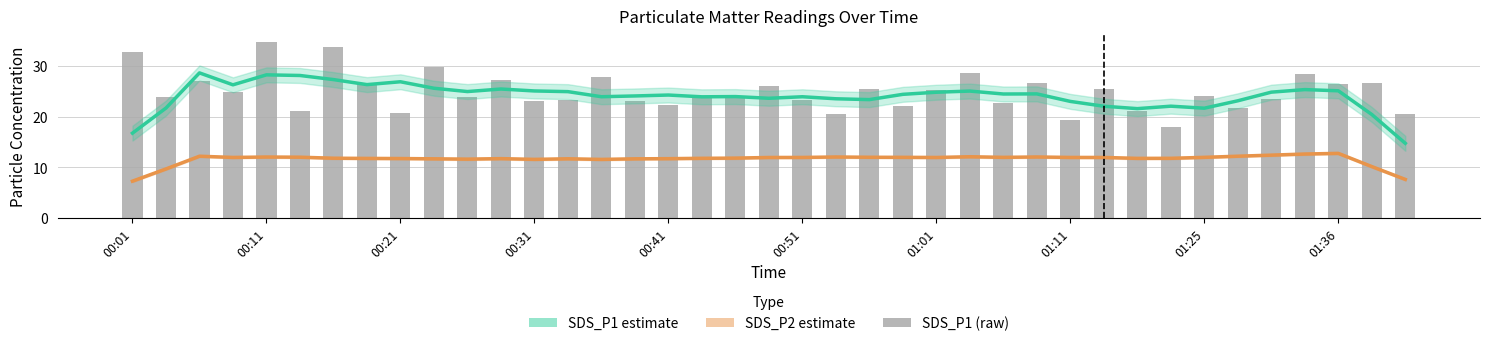

What is the value of the SDS_P1 (raw) bar at the 3rd from the left?

27.0